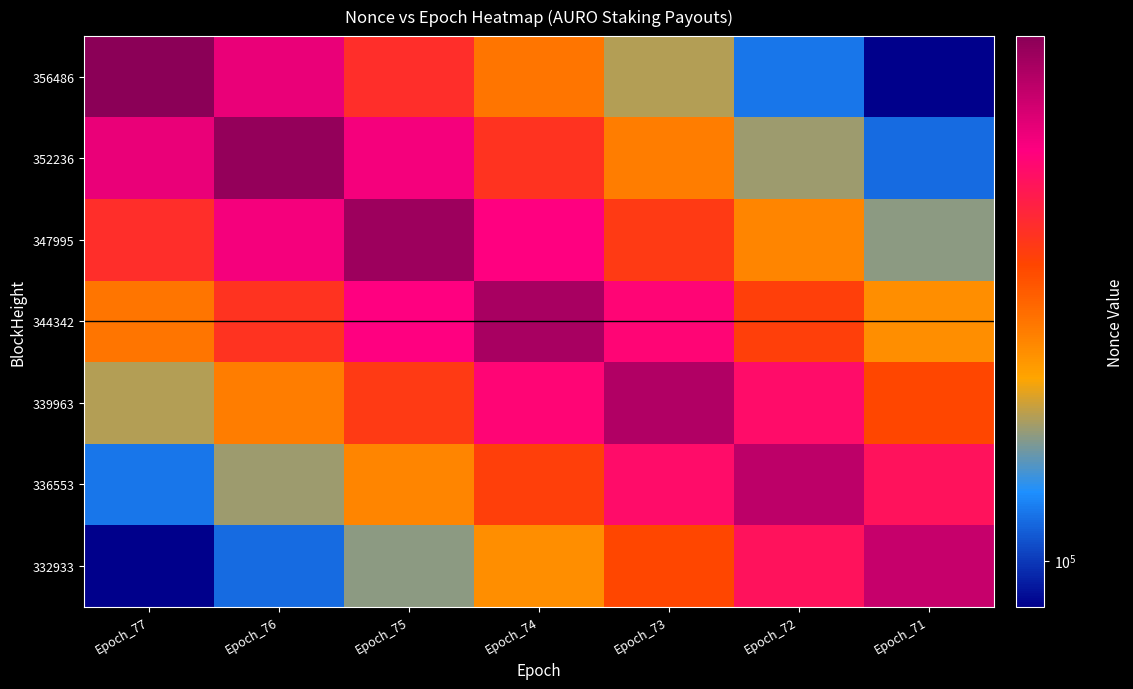

Reading left to right, extract all data points from this chart.

356486: Epoch_77=570260.0	Epoch_76=415649.4	Epoch_75=303194.0	Epoch_74=221150.5	Epoch_73=161242.7	Epoch_72=117564.8	Epoch_71=85800.8
352236: Epoch_77=415649.4	Epoch_76=551876.0	Epoch_75=402459.5	Epoch_74=293477.3	Epoch_73=213917.6	Epoch_72=155927.3	Epoch_71=113767.9
347995: Epoch_77=303194.0	Epoch_76=402459.5	Epoch_75=534651.0	Epoch_74=389772.6	Epoch_73=284032.0	Epoch_72=206978.3	Epoch_71=150976.6
344342: Epoch_77=221150.5	Epoch_76=293477.3	Epoch_75=389772.6	Epoch_74=517625.0	Epoch_73=377096.5	Epoch_72=274719.5	Epoch_71=200336.0
339963: Epoch_77=161242.7	Epoch_76=213917.6	Epoch_75=284032.0	Epoch_74=377096.5	Epoch_73=500429.0	Epoch_72=364462.9	Epoch_71=265706.6
336553: Epoch_77=117564.8	Epoch_76=155927.3	Epoch_75=206978.3	Epoch_74=274719.5	Epoch_73=364462.9	Epoch_72=483518.0	Epoch_71=352402.4
332933: Epoch_77=85800.8	Epoch_76=113767.9	Epoch_75=150976.6	Epoch_74=200336.0	Epoch_73=265706.6	Epoch_72=352402.4	Epoch_71=467869.0